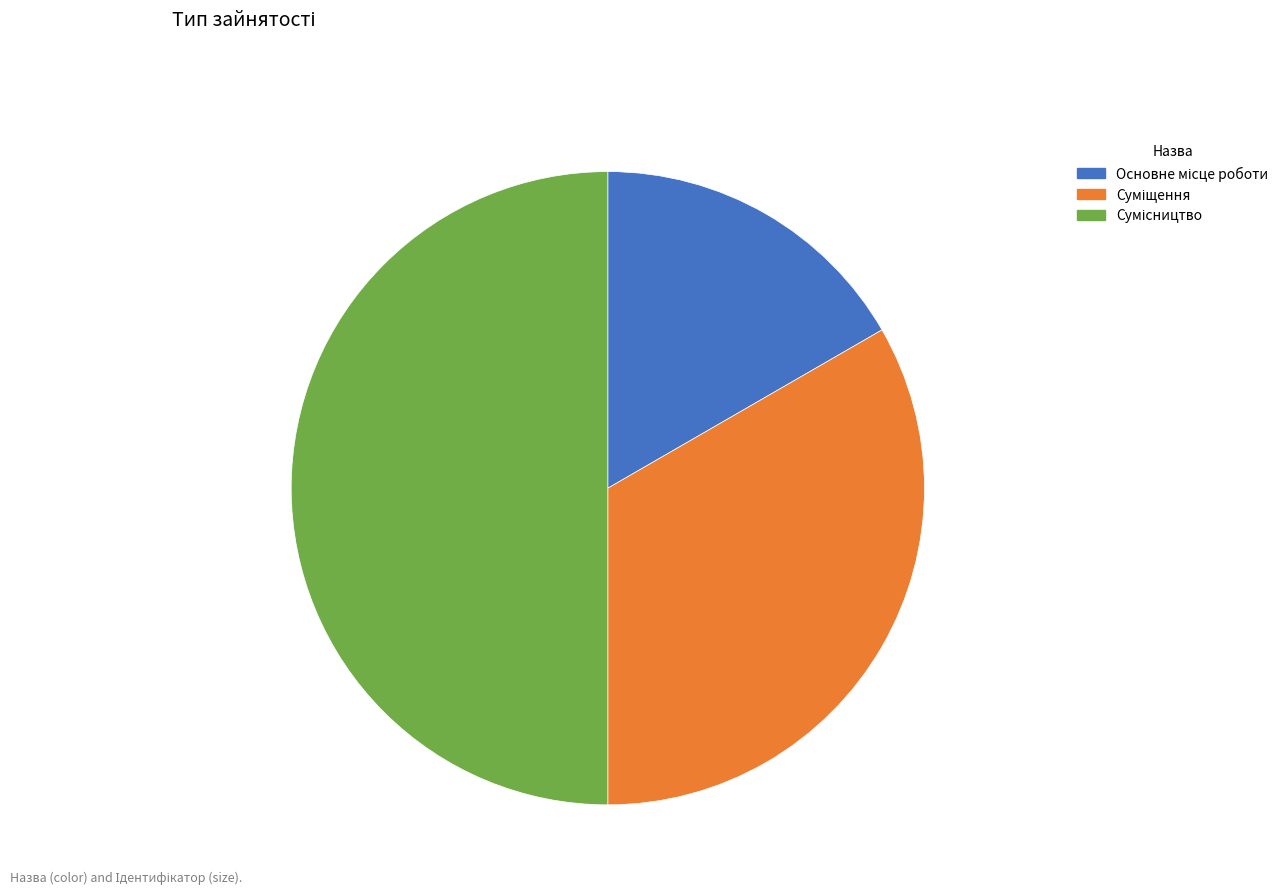

What is the total percentage of Суміщення and Сумісництво?

83.3%